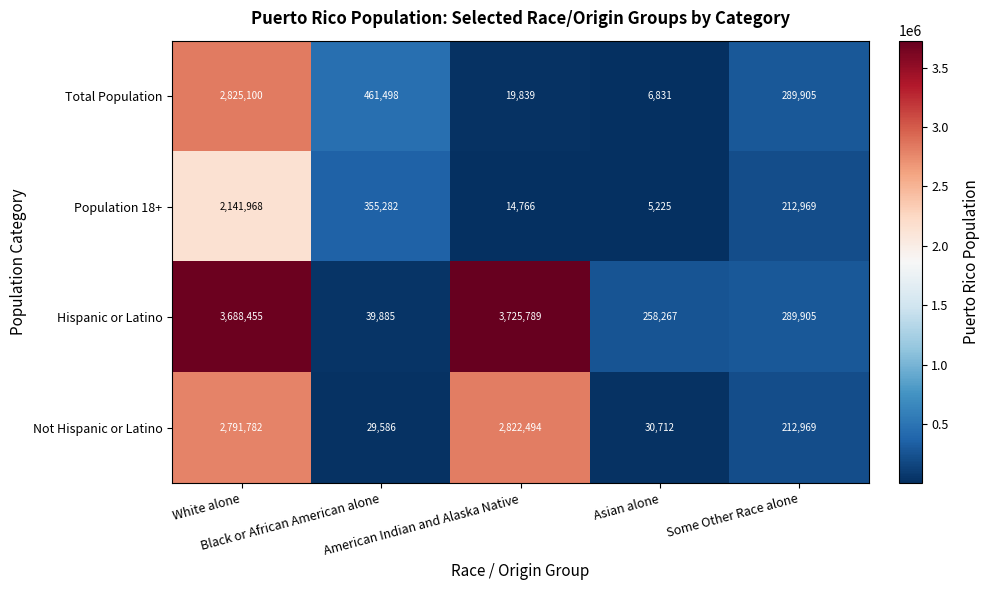

Which series has the widest spread of values?

Hispanic or Latino